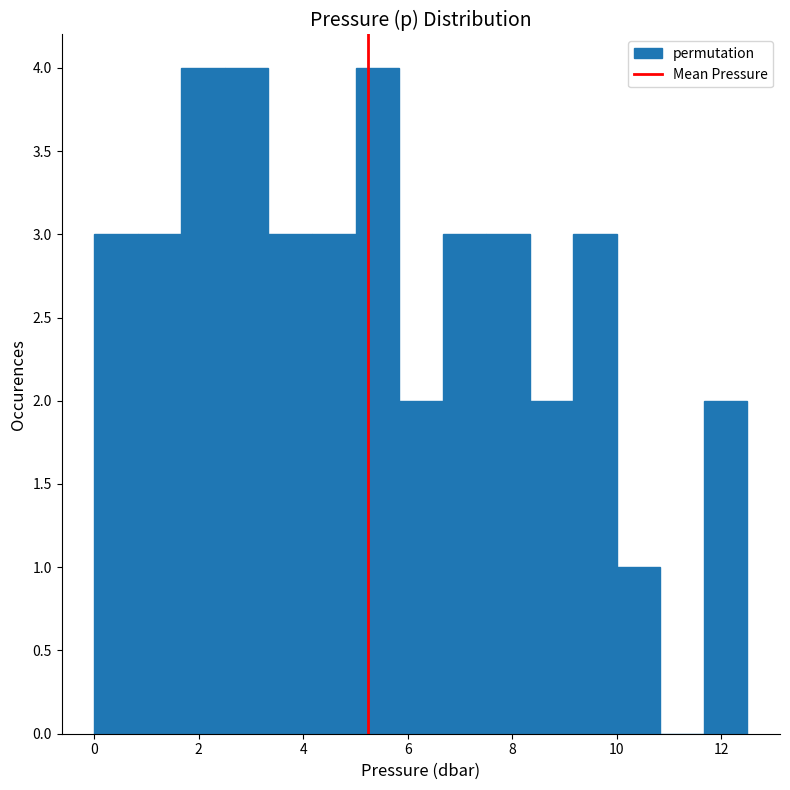

How tall is the bar that spans 2.6 to 3.4 on the x-axis? Neither the bar edges nor the heights are printed on the chart, so give them approximately, as read against the axes.

4